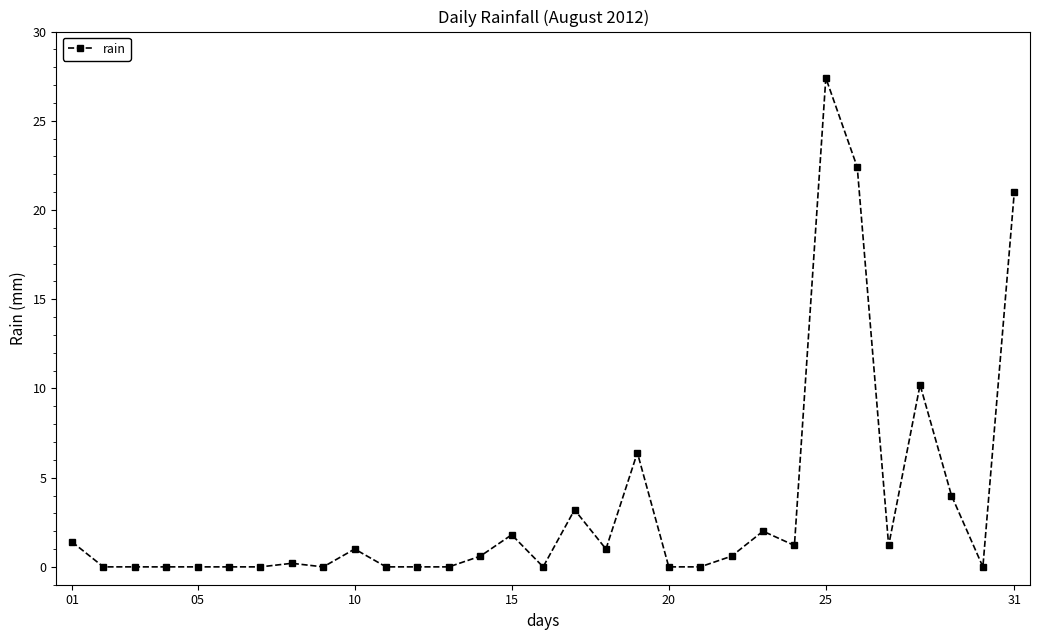

True or false: the data has more than 0 interior local peaks.

True